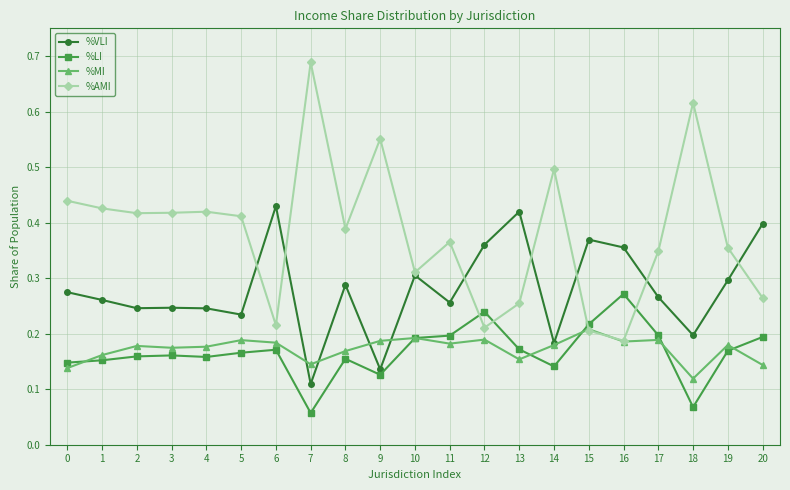

How many %MI values are between 0 and 1?

21